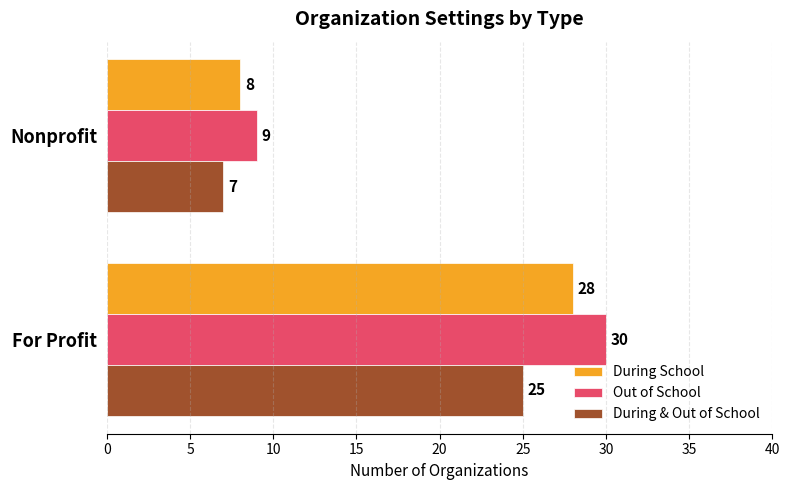

List the series in order of their peak value, lowest first.

During & Out of School, During School, Out of School